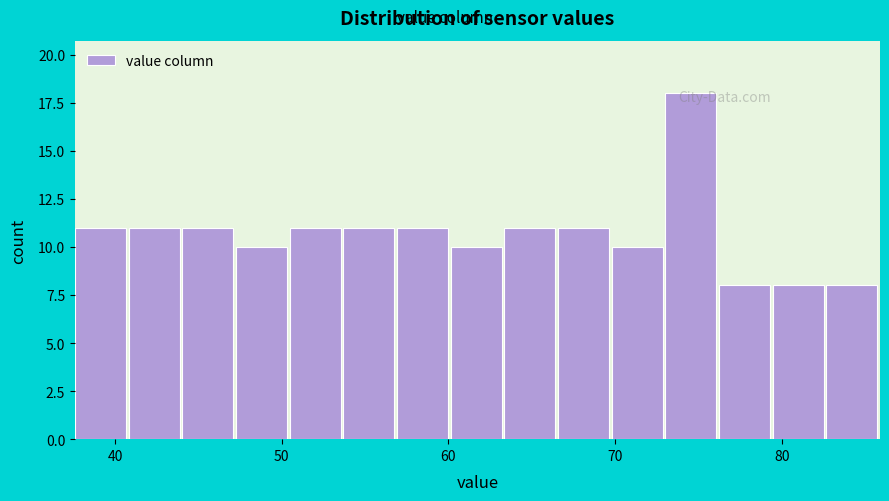

Read against the x-axis, roughly where is the centre of the tallest bar?

75